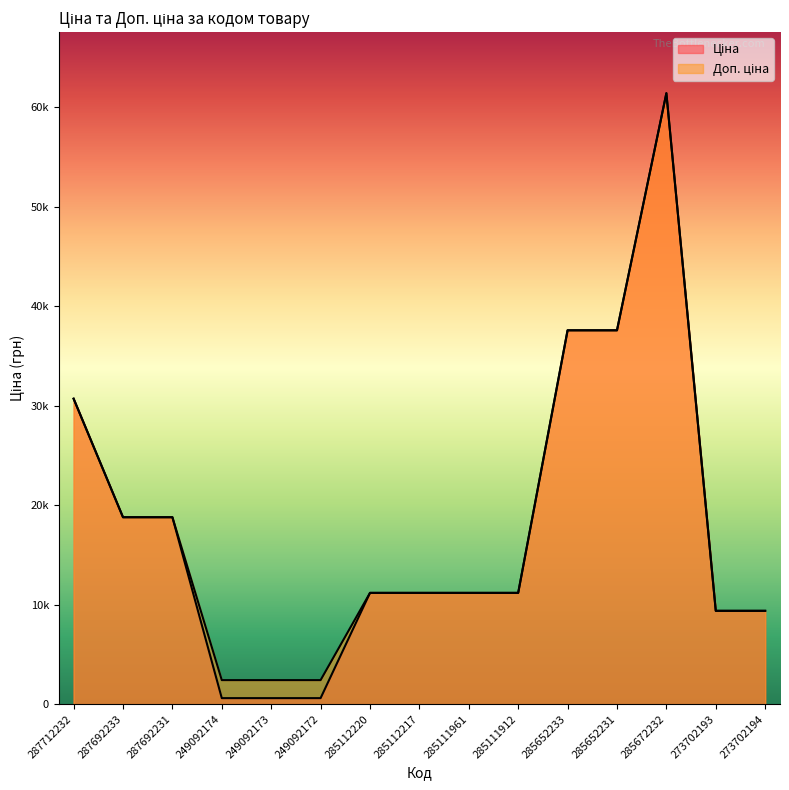

What is the sum of all Доп. ціна values?

275697.3